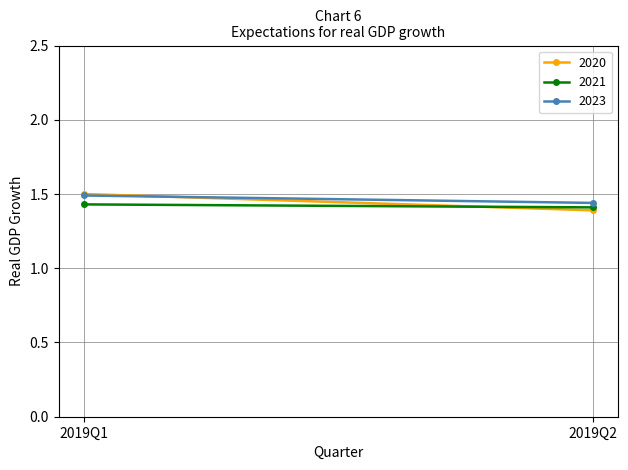

What is the lowest value of the 2021 series?

1.4